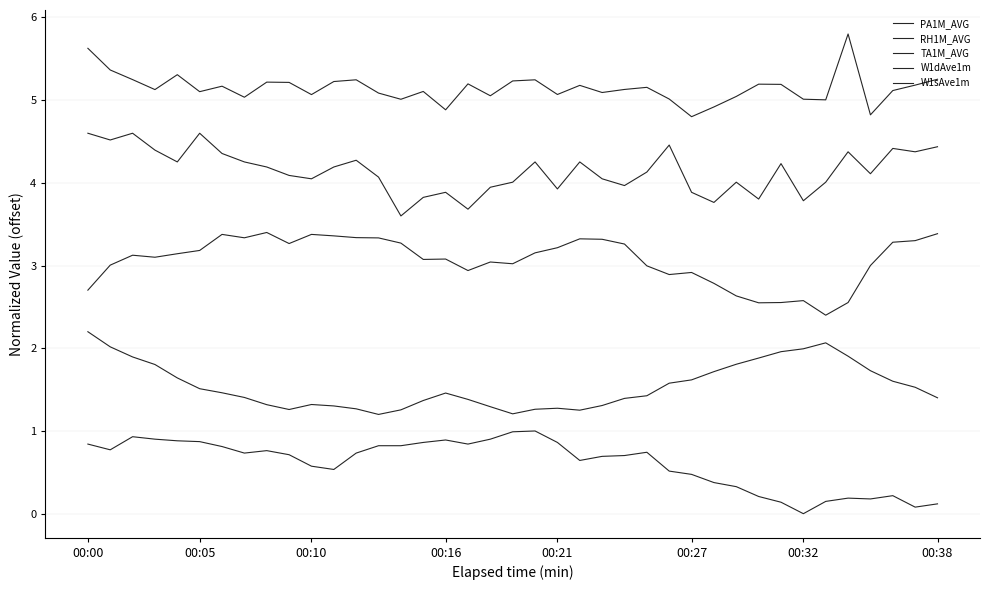

How many lines are shown in the chart?

5